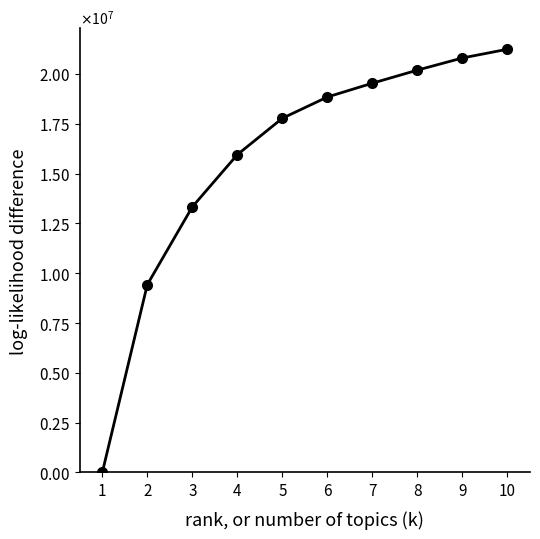

Does the chart have visible grid lines?

No